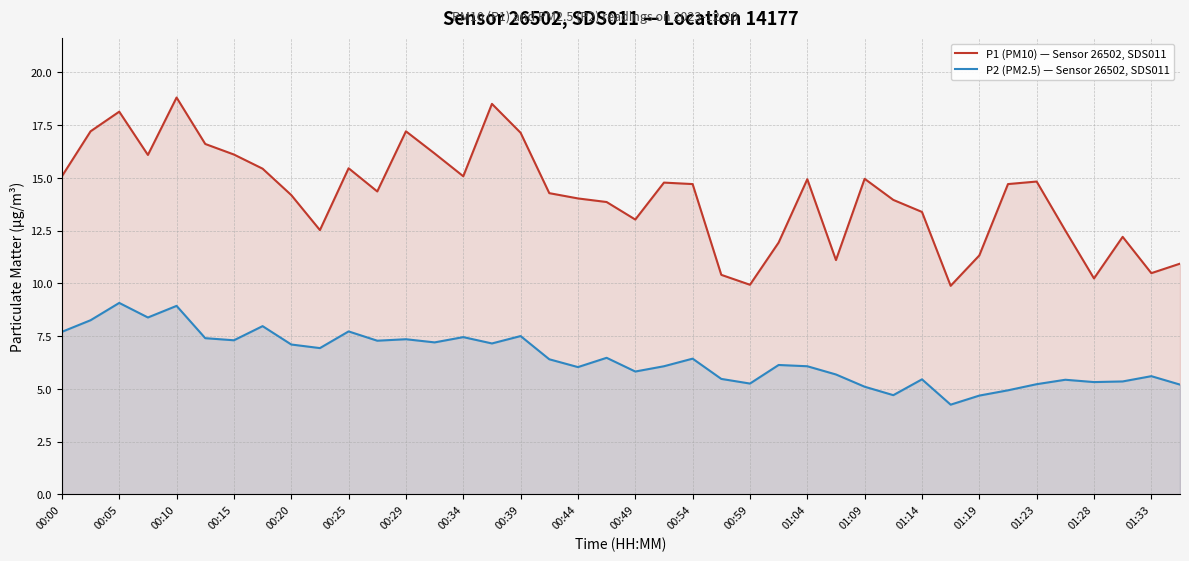

True or false: P1 (PM10) — Sensor 26502, SDS011 and P2 (PM2.5) — Sensor 26502, SDS011 cross at least once.

False